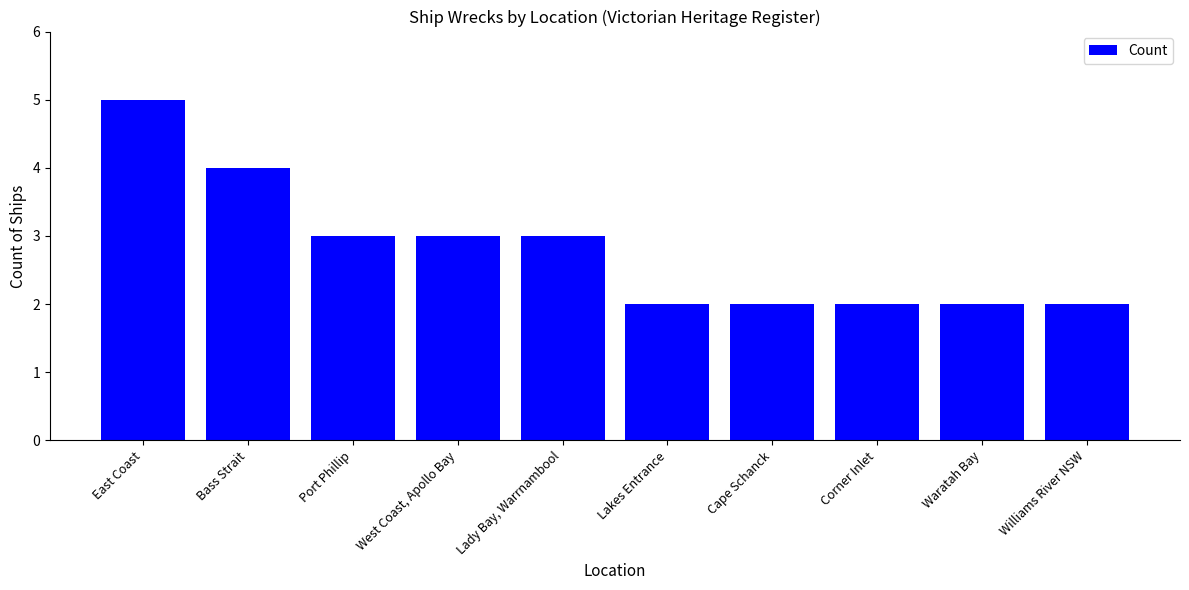

Reading left to right, transcribe all the data shown in this chart.

5	4	3	3	3	2	2	2	2	2